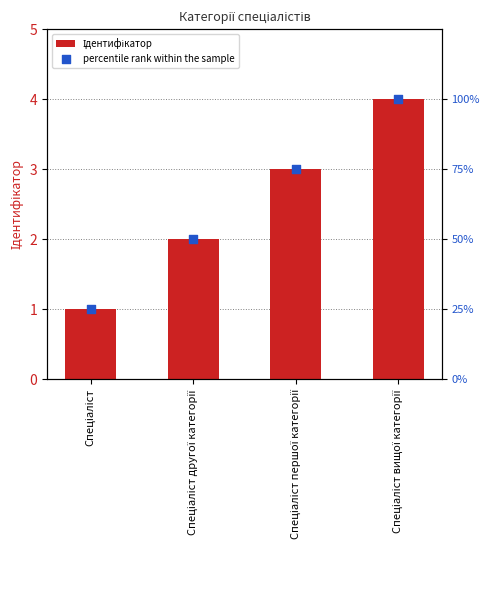

What are all the series names shown in the legend?

Ідентифікатор, percentile rank within the sample